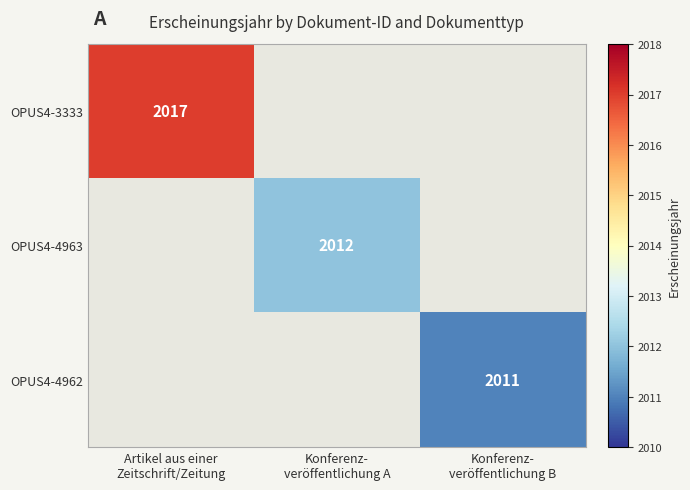

Which label corresponds to the largest value in the chart?

Artikel aus einer
Zeitschrift/Zeitung